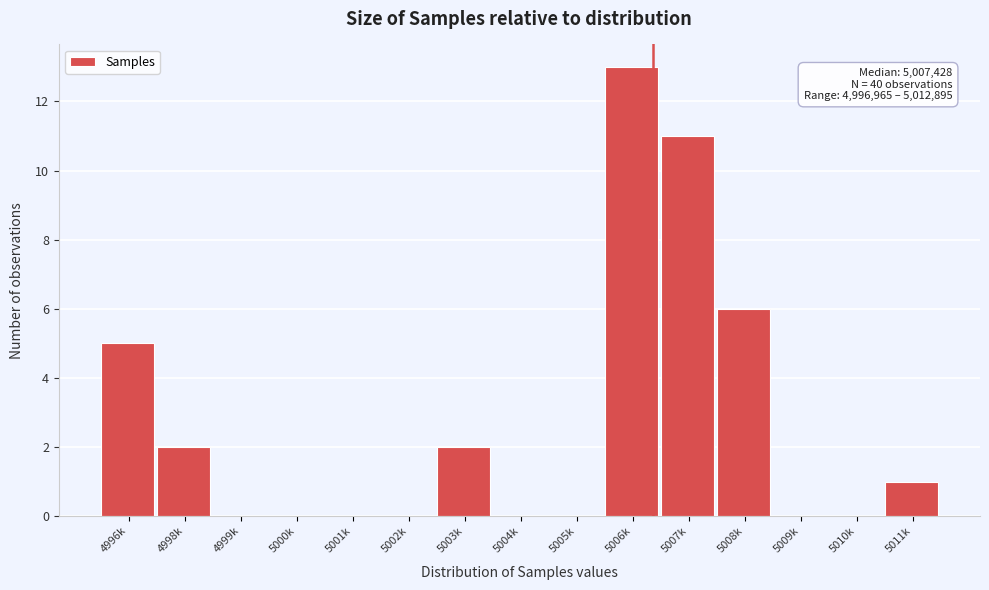

Reading left to right, extract all data points from this chart.

4996k=5	4998k=2	4999k=0	5000k=0	5001k=0	5002k=0	5003k=2	5004k=0	5005k=0	5006k=13	5007k=11	5008k=6	5009k=0	5010k=0	5011k=1